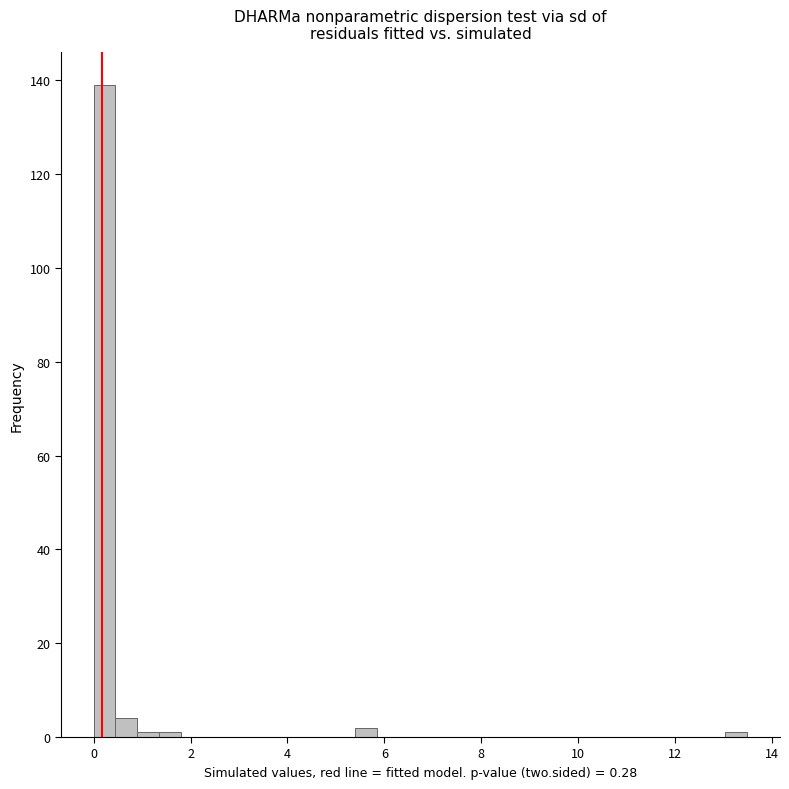

Around what value on the x-axis is the tallest bar? Give the approximate position of its centre, as read against the axis.

0.2